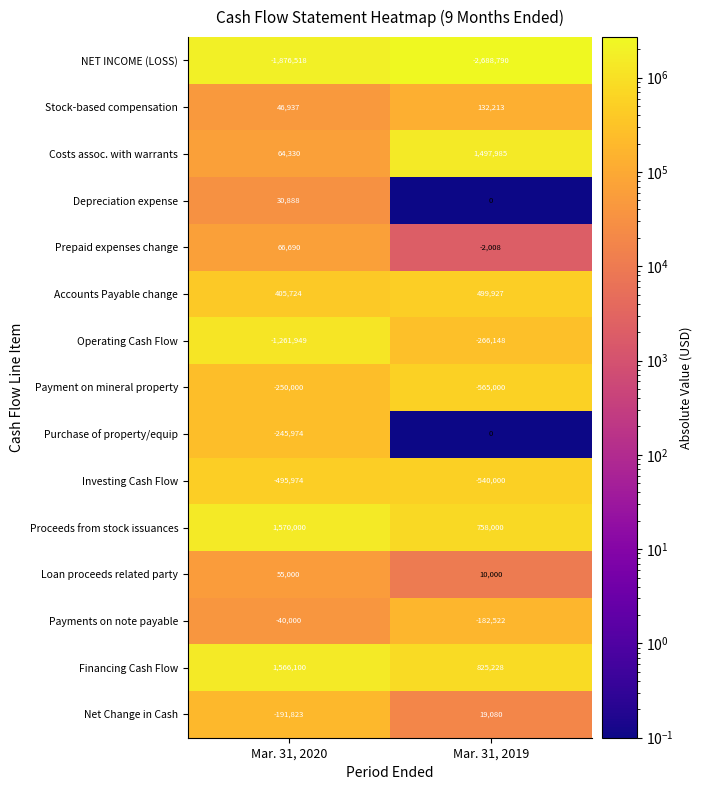

Reading left to right, transcribe all the data shown in this chart.

NET INCOME (LOSS): -1876518	-2688790
Stock-based compensation: 46937	132213
Costs assoc. with warrants: 64330	1497985
Depreciation expense: 30888	0
Prepaid expenses change: 66690	-2008
Accounts Payable change: 405724	499927
Operating Cash Flow: -1261949	-266148
Payment on mineral property: -250000	-565000
Purchase of property/equip: -245974	0
Investing Cash Flow: -495974	-540000
Proceeds from stock issuances: 1570000	758000
Loan proceeds related party: 55000	10000
Payments on note payable: -40000	-182522
Financing Cash Flow: 1566100	825228
Net Change in Cash: -191823	19080